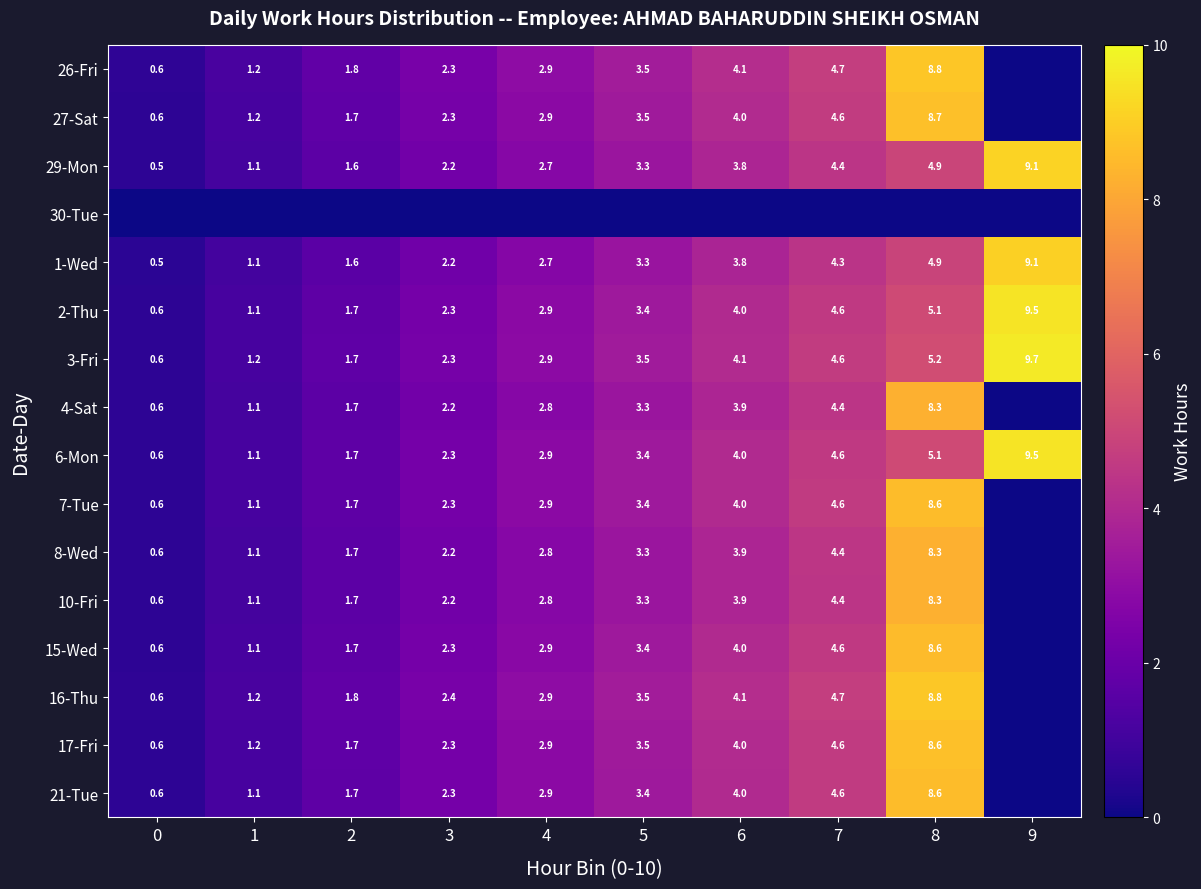

At which category does the chart reach its peak across all series?

9